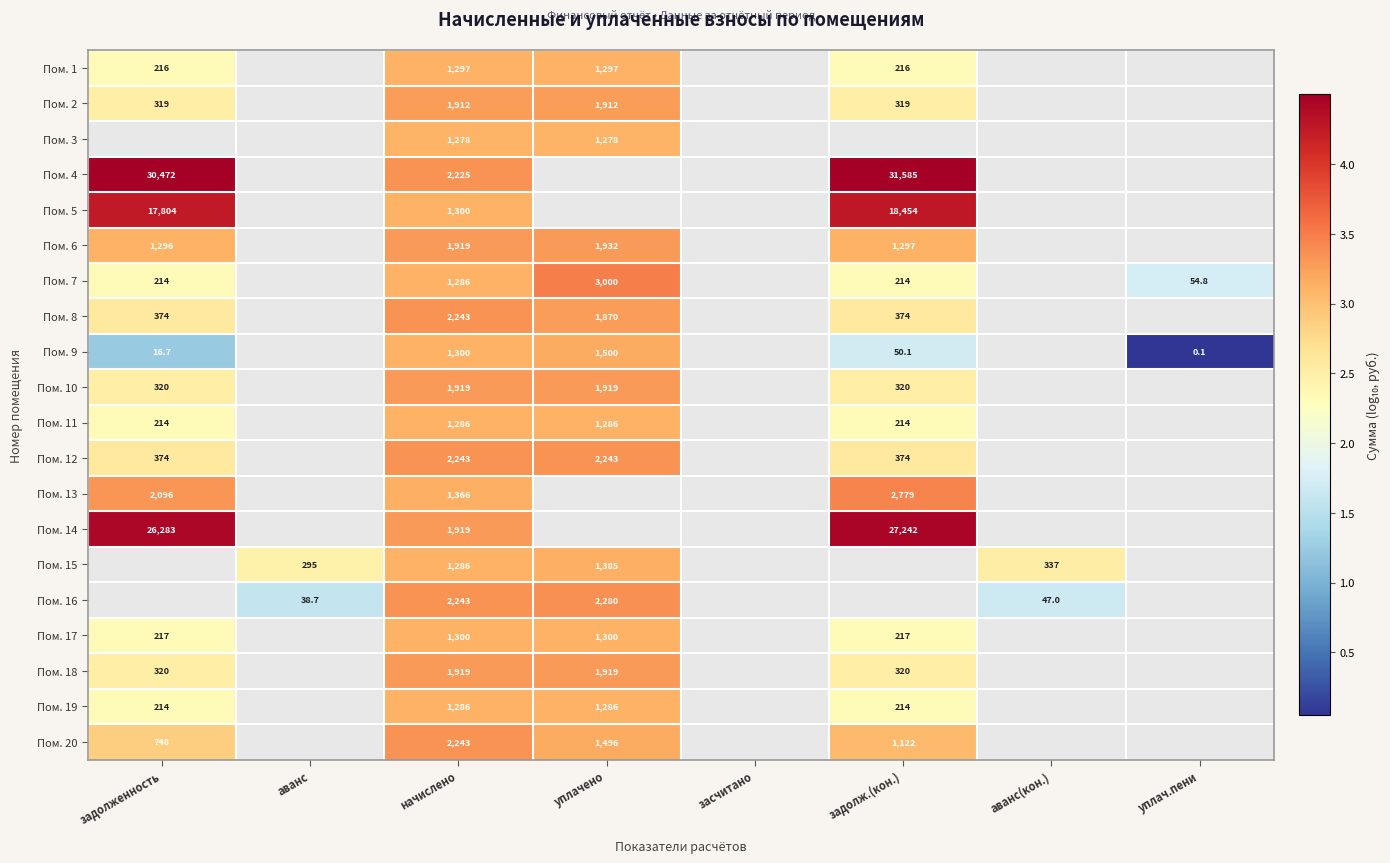

True or false: Пом. 20 has a value of 1.6 at задолженность.

False